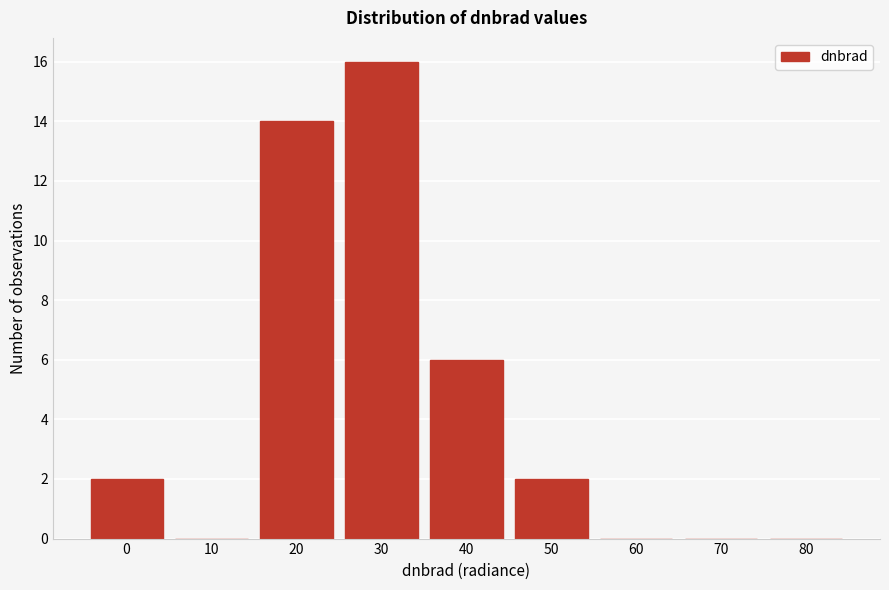

Reading left to right, transcribe all the data shown in this chart.

0=2	10=0	20=14	30=16	40=6	50=2	60=0	70=0	80=0